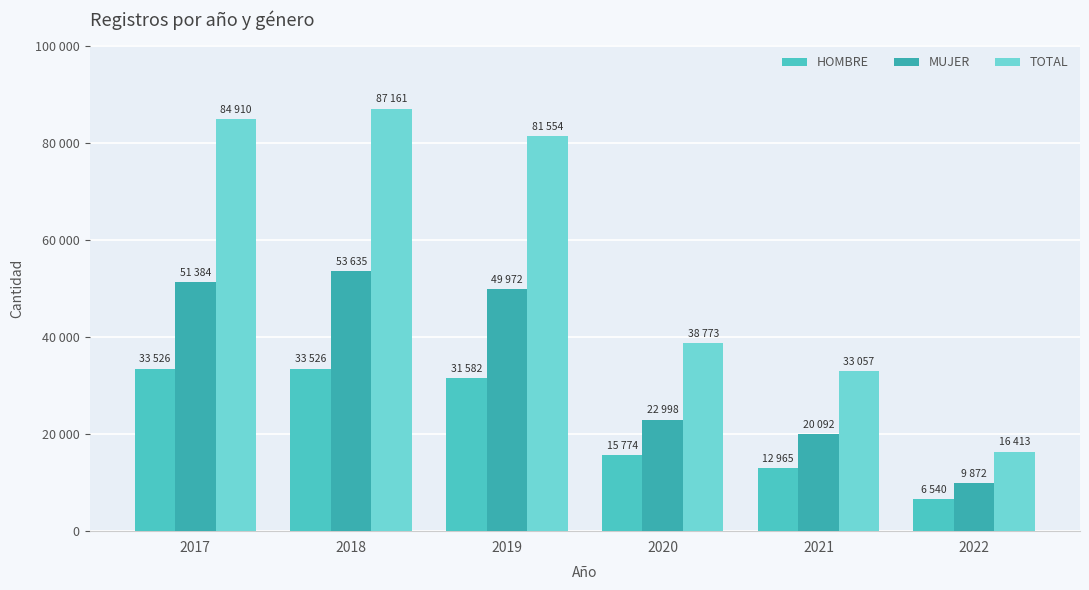

At which label does TOTAL first exceed 81554?

2017